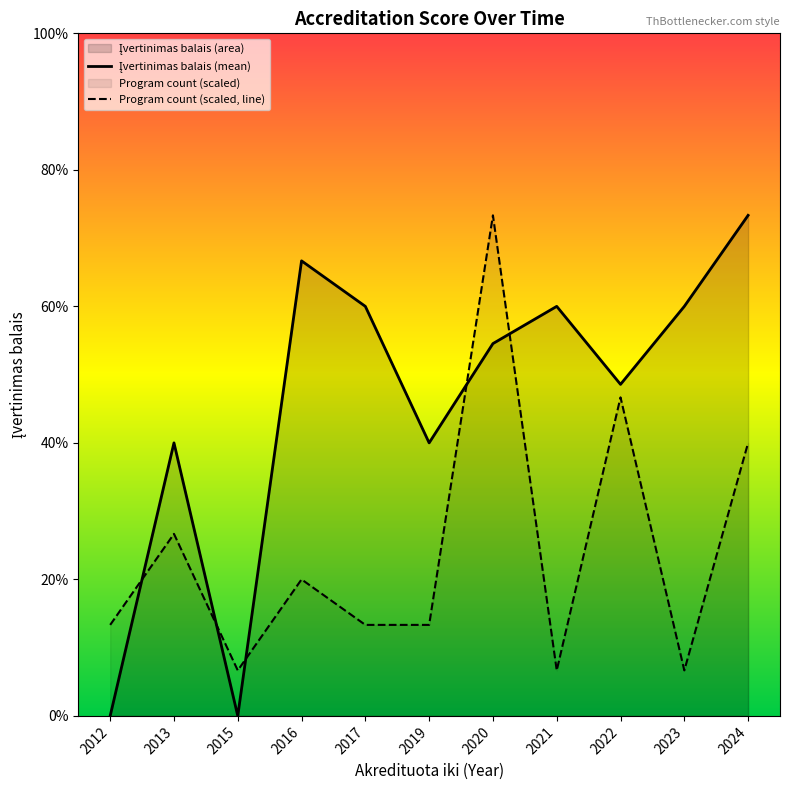

Which label corresponds to the smallest value in the chart?

2012